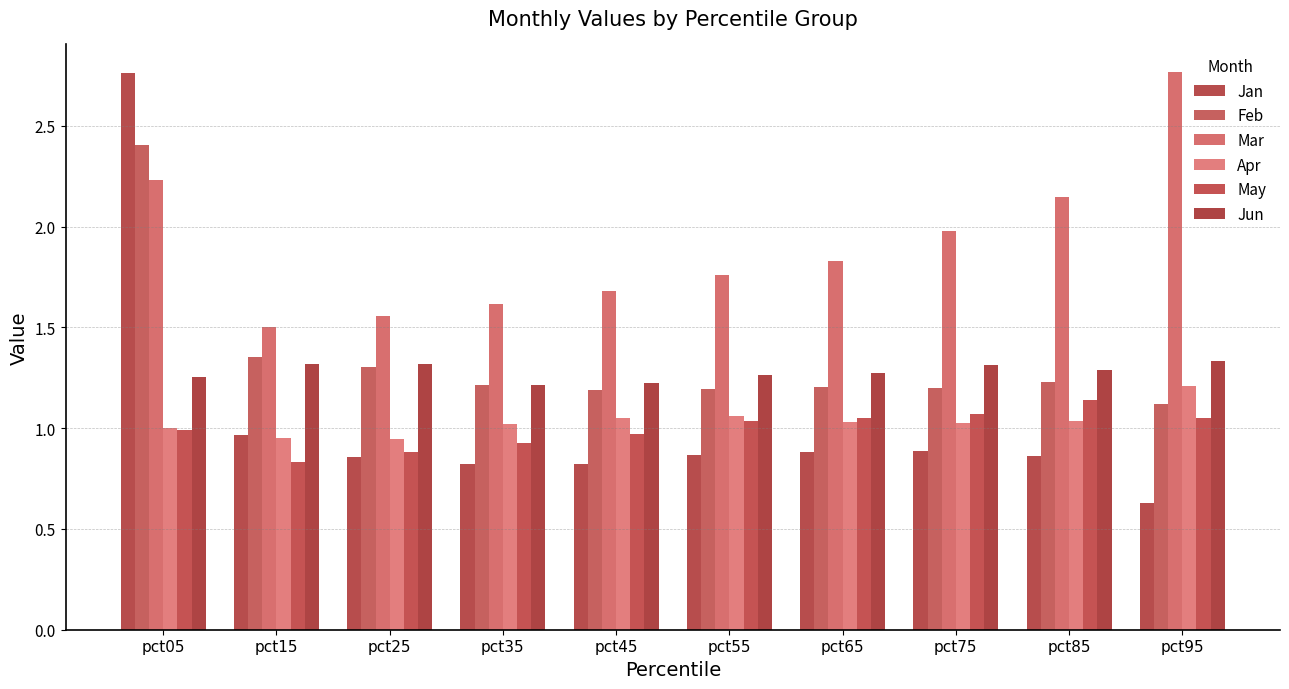

What is the value of the Jun bar at the 9th from the left?

1.3